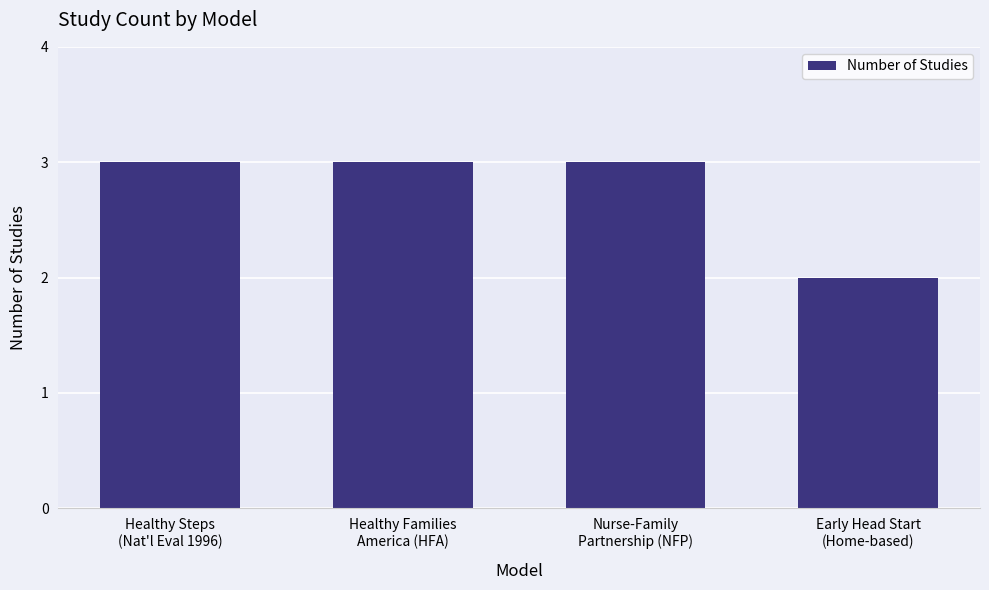

Between Healthy Steps
(Nat'l Eval 1996) and Early Head Start
(Home-based), which is larger?

Healthy Steps
(Nat'l Eval 1996)